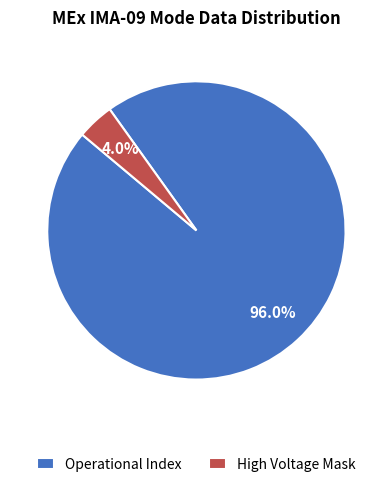

Rank the categories by value from highest to lowest.

Operational Index, High Voltage Mask